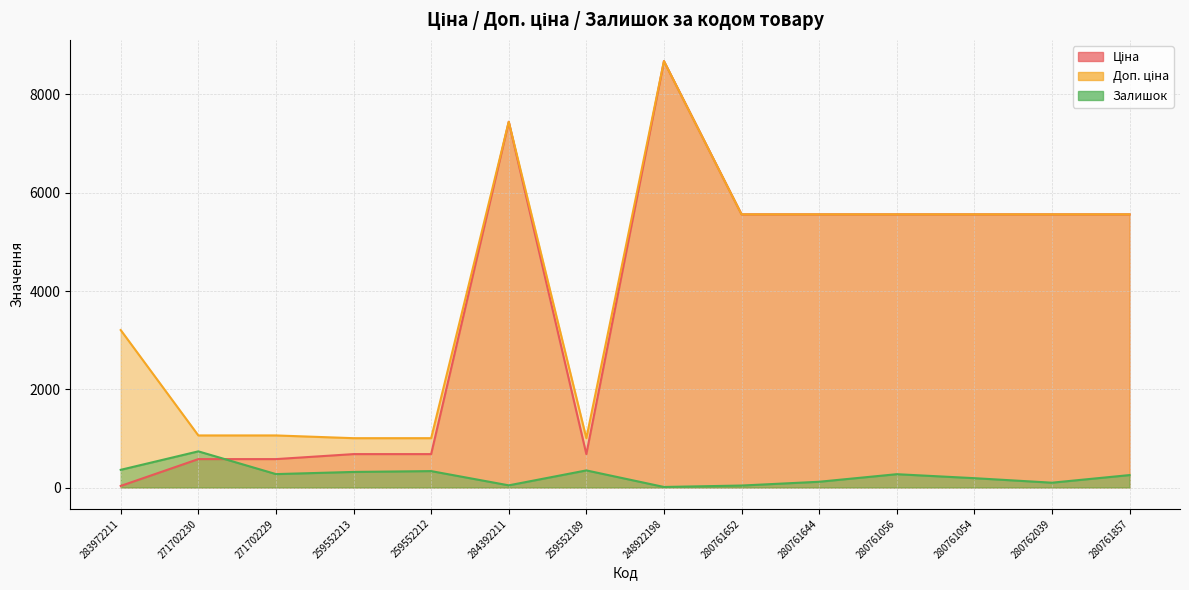

What is the difference between the maximum and second lowest values in the Доп. ціна series?

7675.4